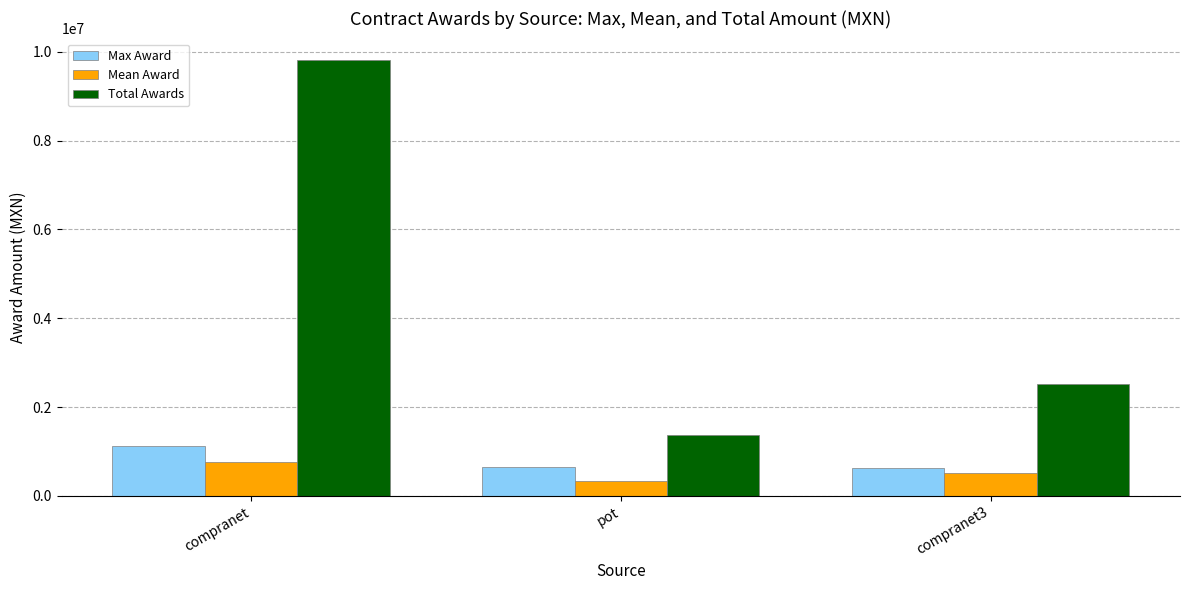

Rank the series by their maximum value, from highest to lowest.

Total Awards, Max Award, Mean Award